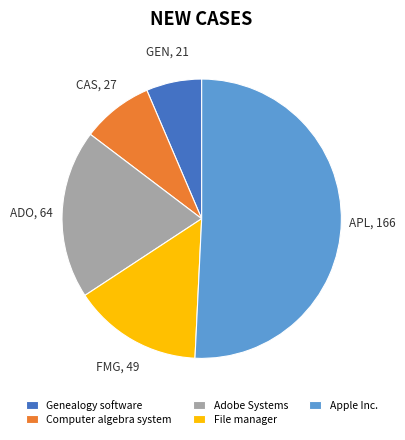

Combined, do Apple Inc. and Computer algebra system account for over 50%?

Yes